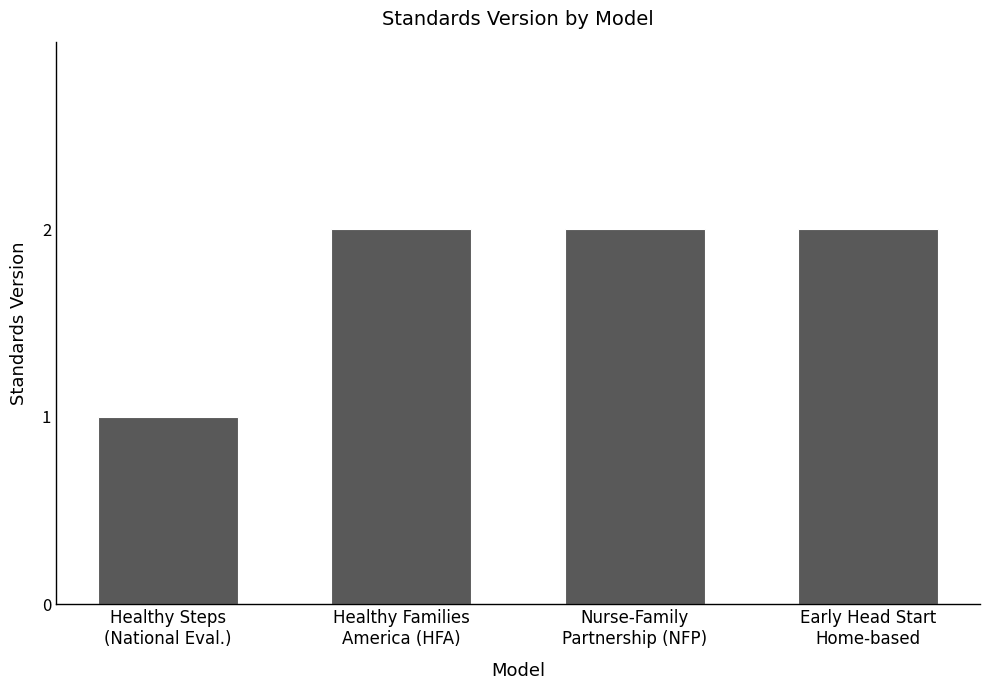

Reading right to left, extract all data points from this chart.

Early Head Start
Home-based=2	Nurse-Family
Partnership (NFP)=2	Healthy Families
America (HFA)=2	Healthy Steps
(National Eval.)=1